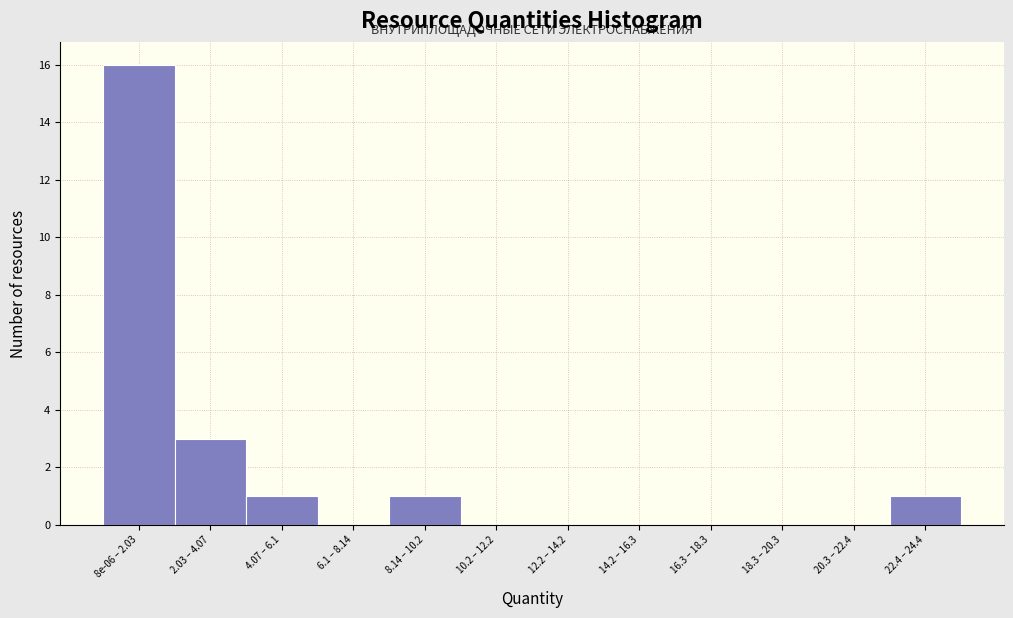

Reading left to right, transcribe all the data shown in this chart.

8e-06 – 2.03=16	2.03 – 4.07=3	4.07 – 6.1=1	6.1 – 8.14=0	8.14 – 10.2=1	10.2 – 12.2=0	12.2 – 14.2=0	14.2 – 16.3=0	16.3 – 18.3=0	18.3 – 20.3=0	20.3 – 22.4=0	22.4 – 24.4=1